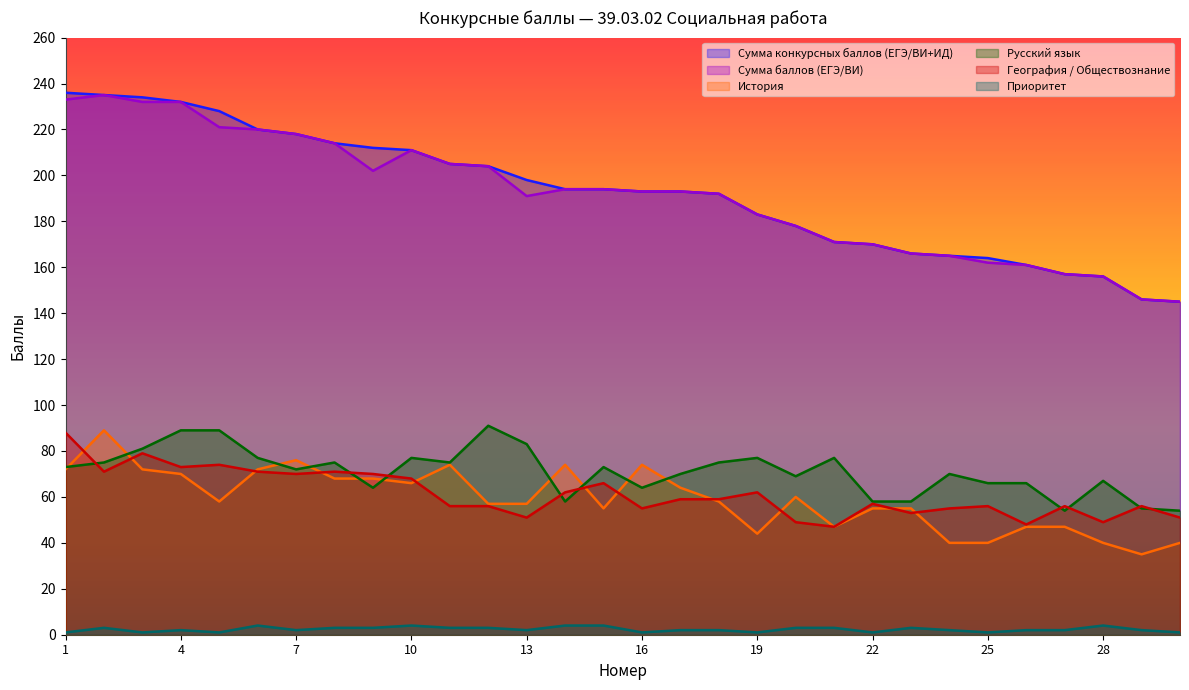

True or false: История and Приоритет cross at least once.

False